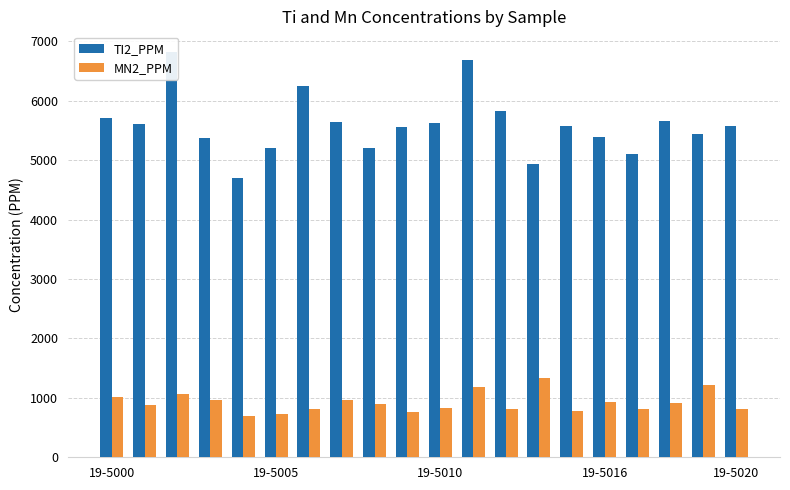

How many groups of bars are there?

20